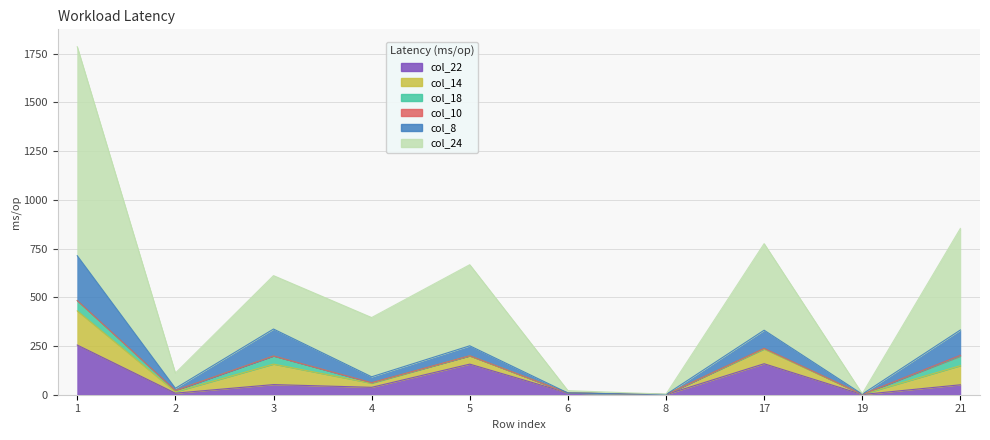

Which category has the highest value in the col_22 series?

1